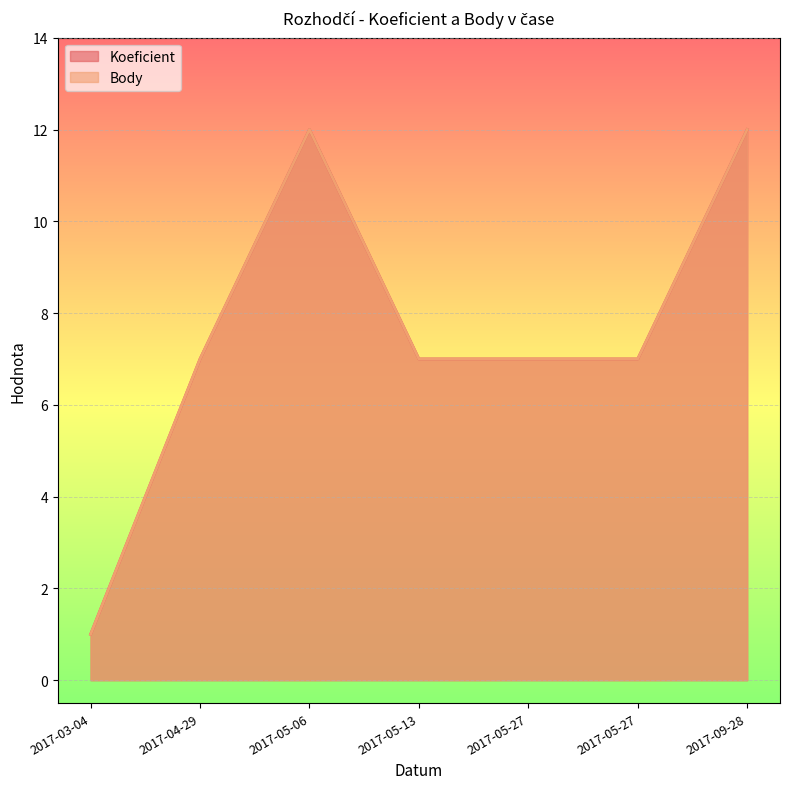

At which label does Koeficient reach its minimum?

2017-03-04